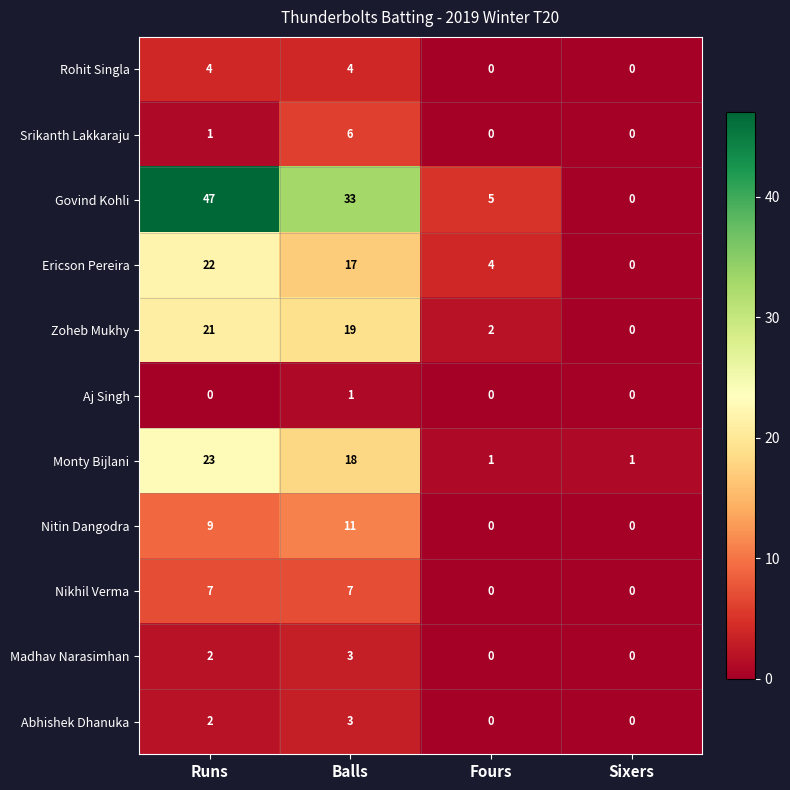

What is the sum of all Abhishek Dhanuka values?

5